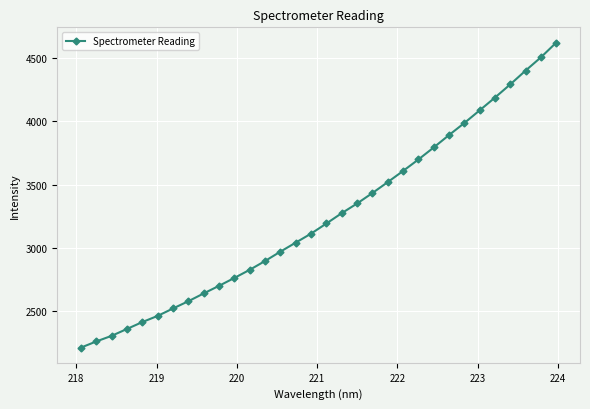

What is the maximum value shown in the chart?

4620.0